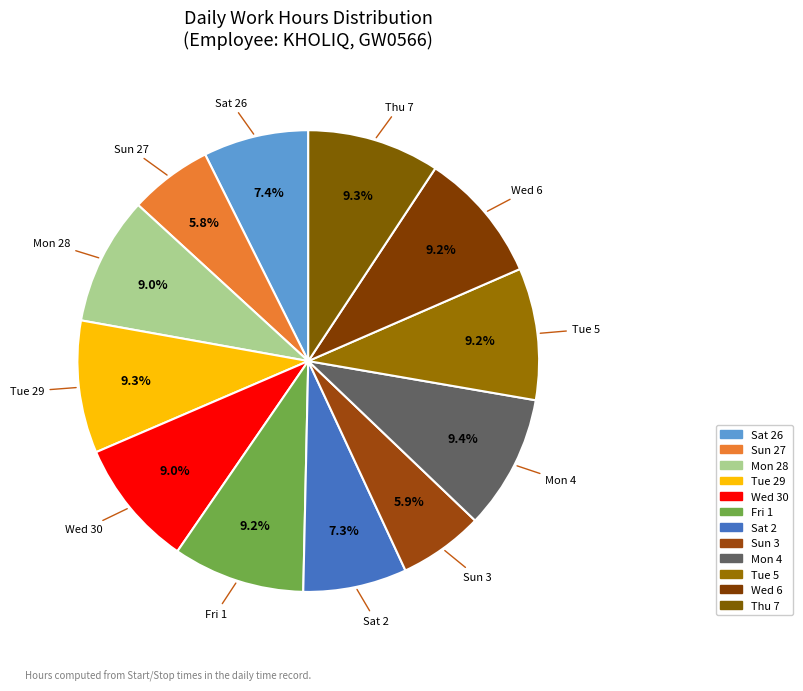

Is there a majority slice in this chart?

No